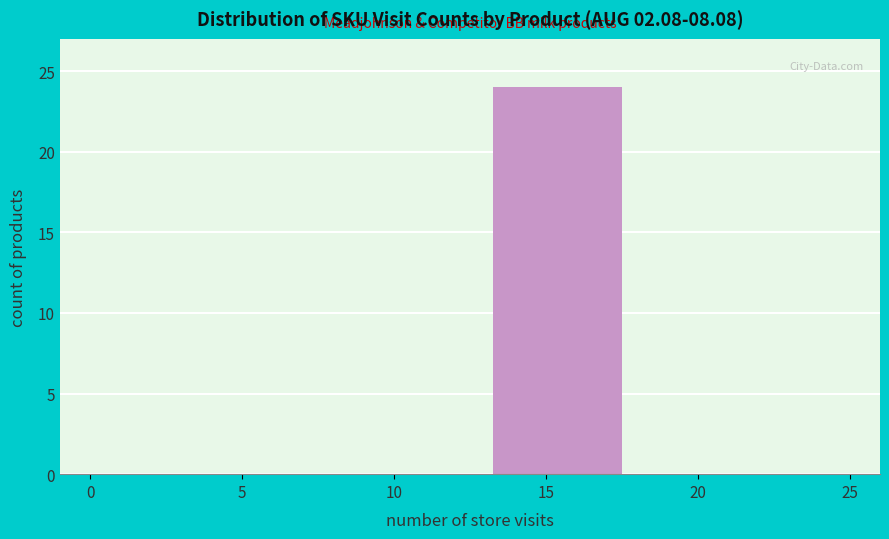

Reading right to left, transcribe all the data shown in this chart.

20=0	15=24	10=0	5=0	0=0